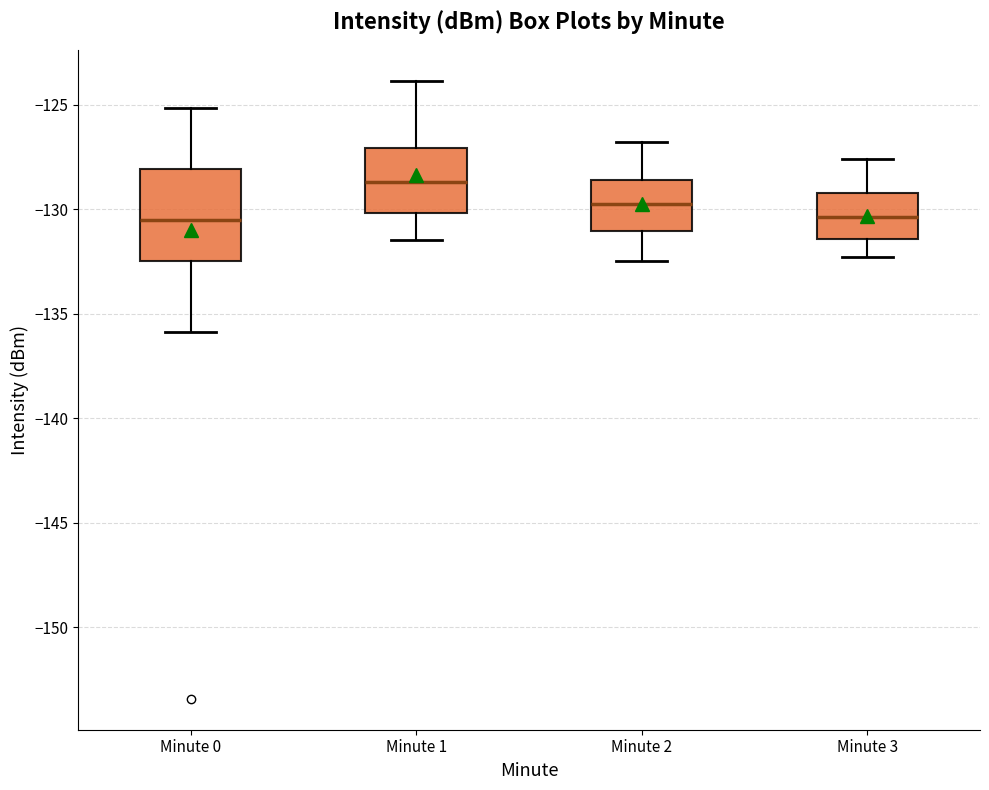

Which box has the highest median line?

Minute 1